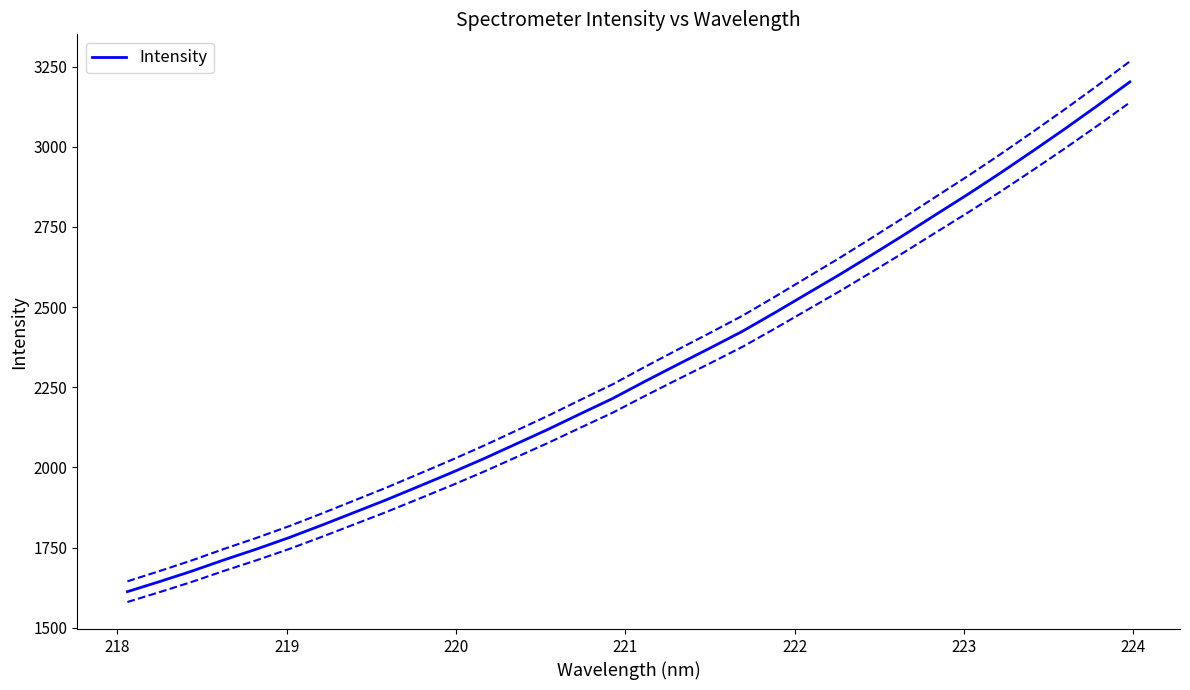

What is the highest value of the Intensity series?

3202.5